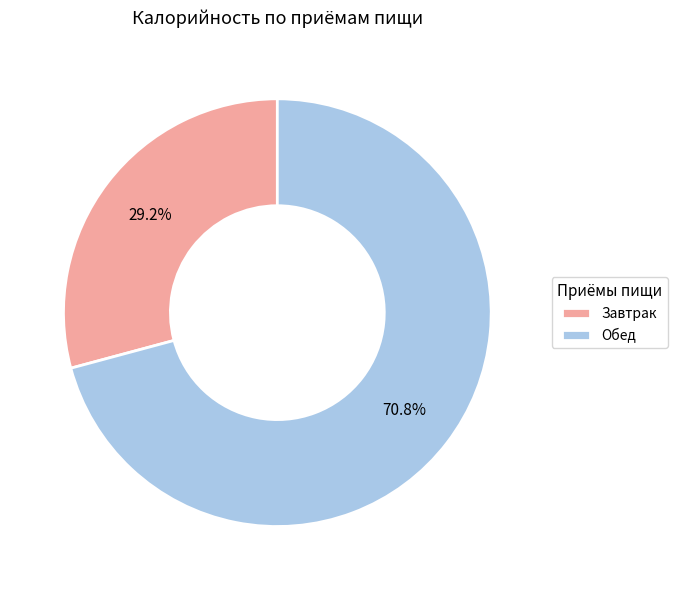

The Обед slice represents 71% of the pie. True or false?

True